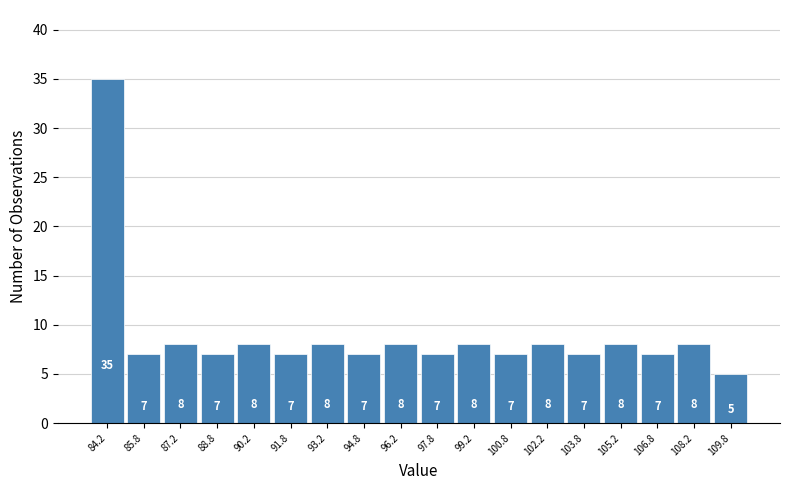

Over which range of the x-axis is the bar tallest?

83.5 to 85.0